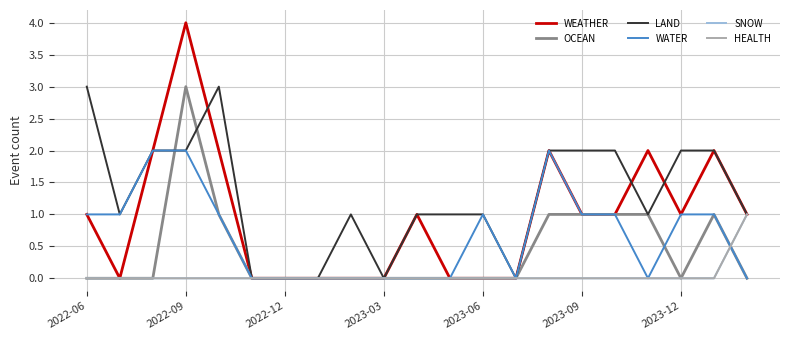

True or false: WEATHER and HEALTH intersect in this chart.

False